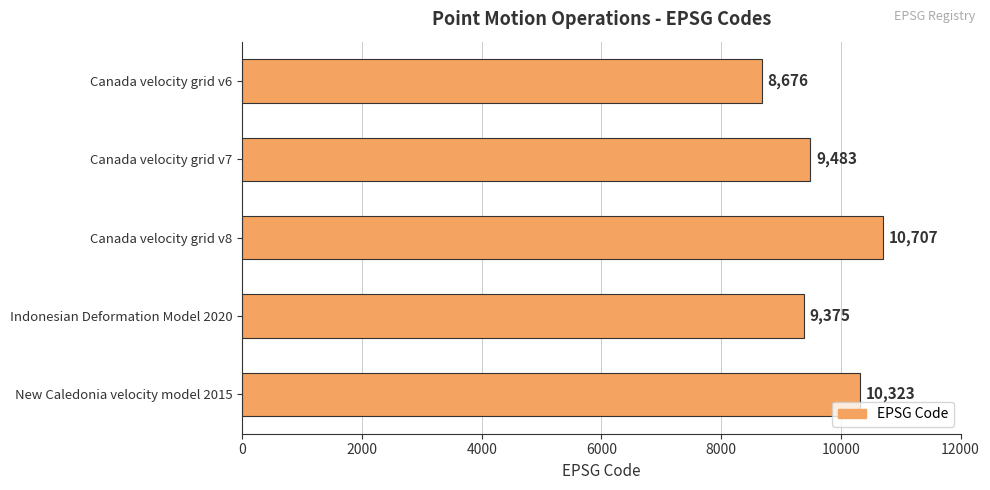

Between Canada velocity grid v7 and Canada velocity grid v6, which is larger?

Canada velocity grid v7